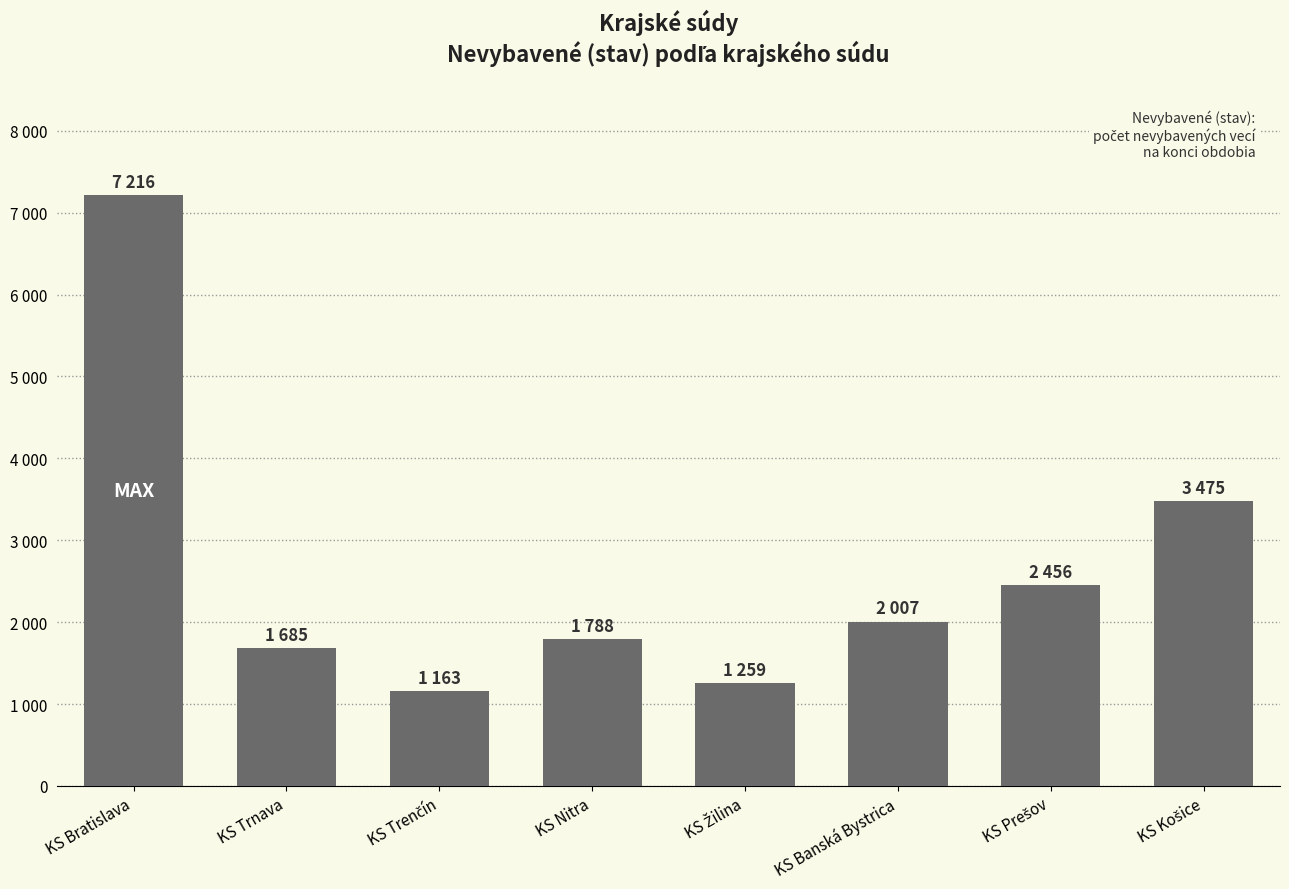

What is the sum of all values?

21049